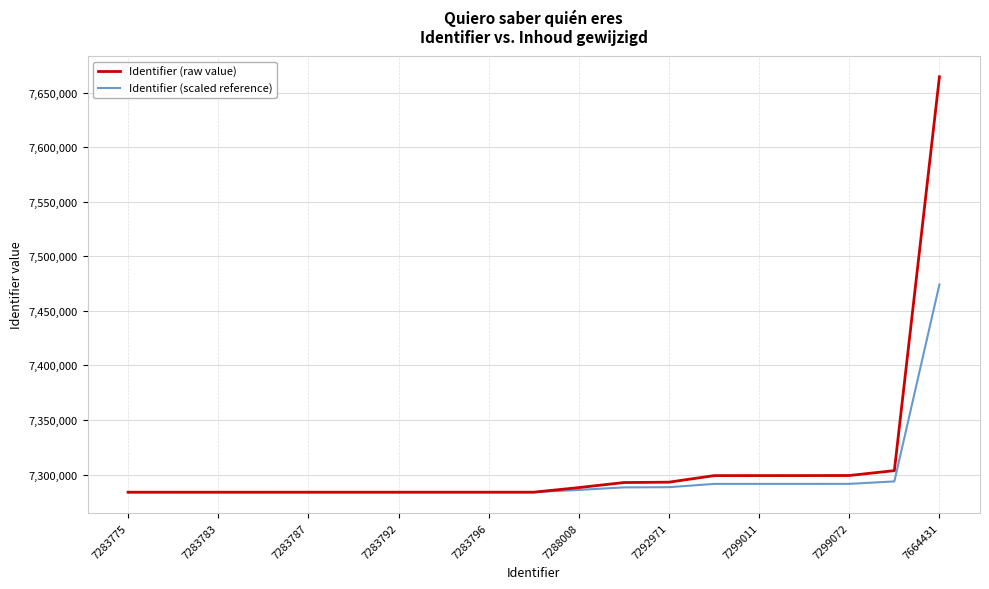

Which series has the largest range (max minus min)?

Identifier (raw value)